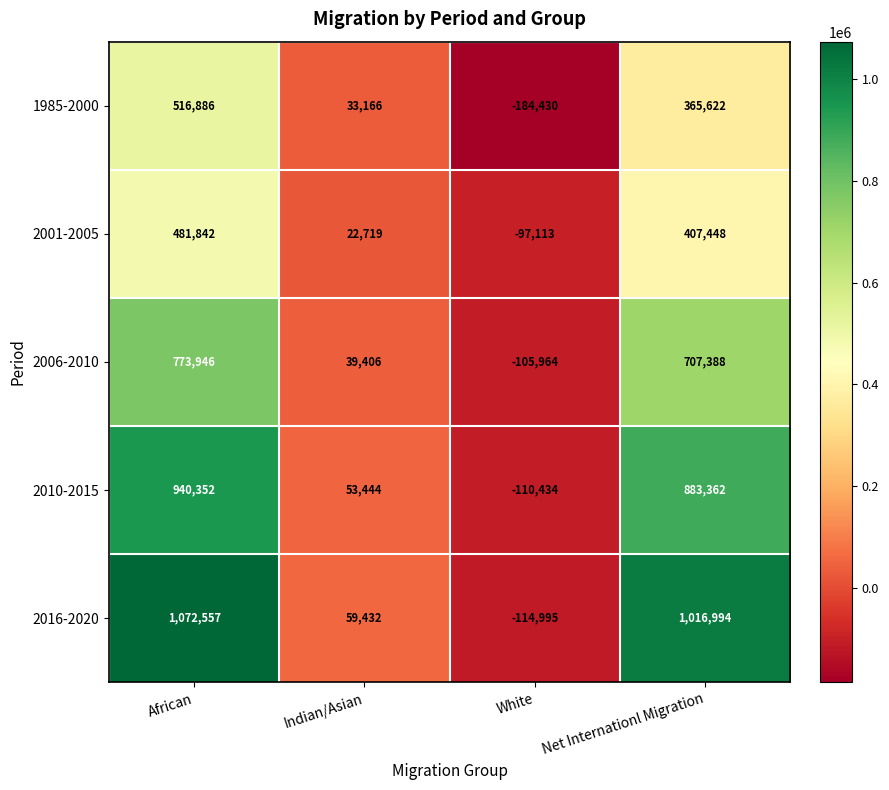

True or false: 1985-2000 has a value of 33166 at Indian/Asian.

True